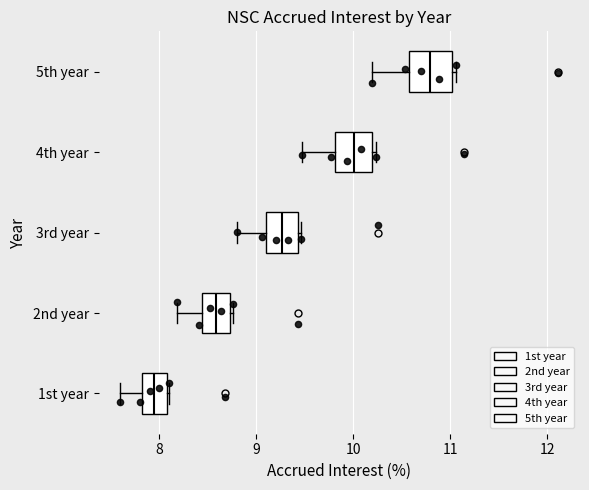

Reading bottom to top, read every box against the x-axis: the position of its median line, the range the box covers, and the ends of its whiskers. The values are not printed on the chart, so give them approximately, as read against the axis.

1st year: median 8.0, box 7.8 to 8.1, whiskers 7.6 to 8.1
2nd year: median 8.6, box 8.4 to 8.7, whiskers 8.2 to 8.8
3rd year: median 9.3, box 9.1 to 9.4, whiskers 8.8 to 9.5
4th year: median 10.0, box 9.8 to 10.2, whiskers 9.5 to 10.2 (just right of the box's right edge)
5th year: median 10.8, box 10.6 to 11.0, whiskers 10.2 to 11.1